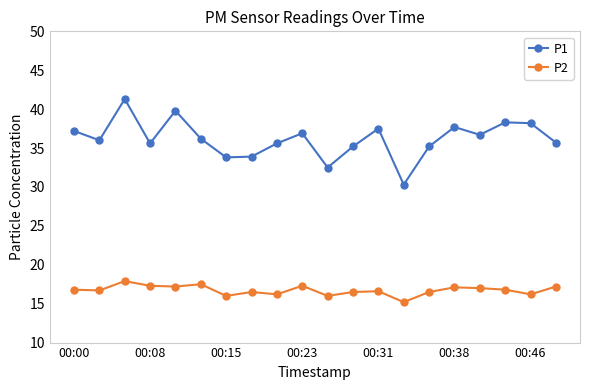

What are all the series names shown in the legend?

P1, P2